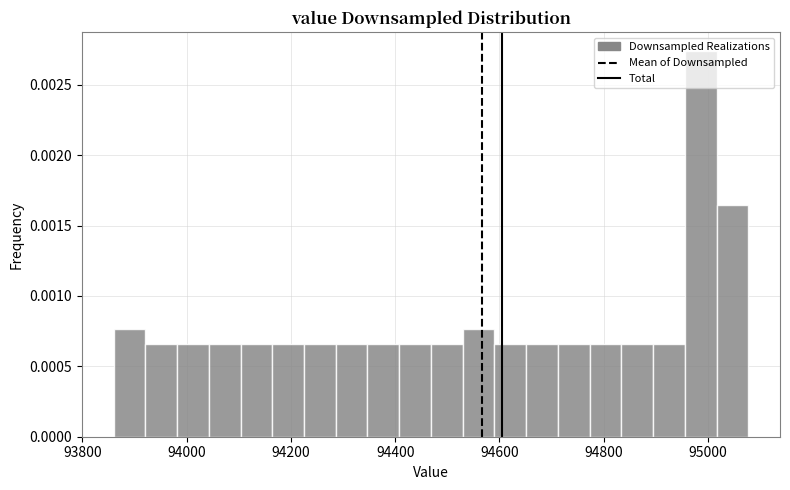

Around what value on the x-axis is the tallest bar? Give the approximate position of its centre, as read against the axis.

94980